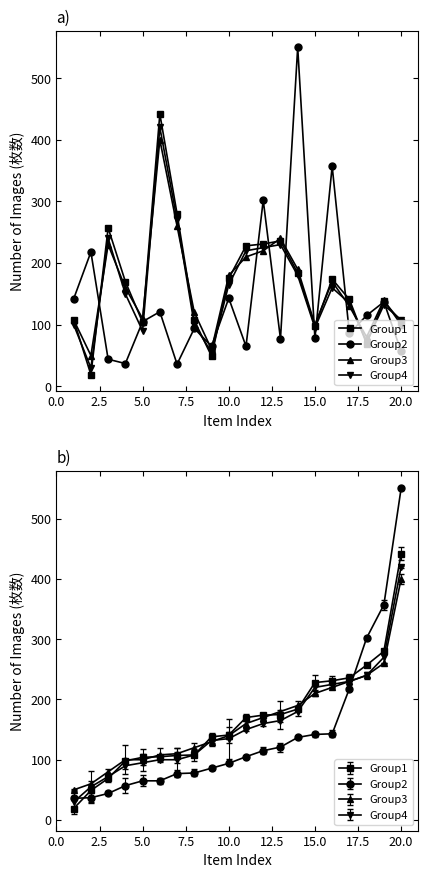

How many data points in Group1 are above 170?

9